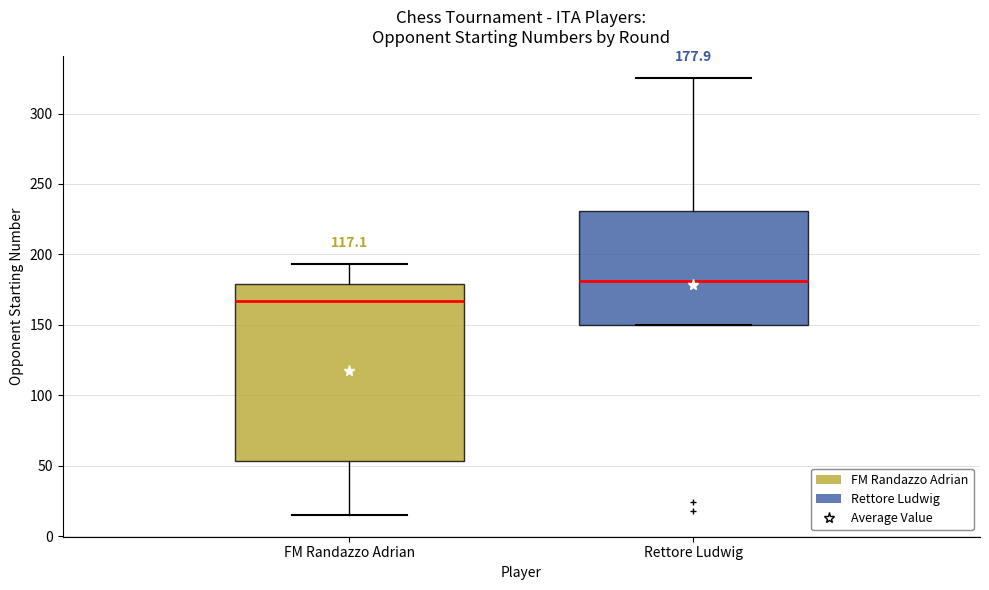

Which box is the tallest, from its lower edge to its upper edge?

FM Randazzo Adrian